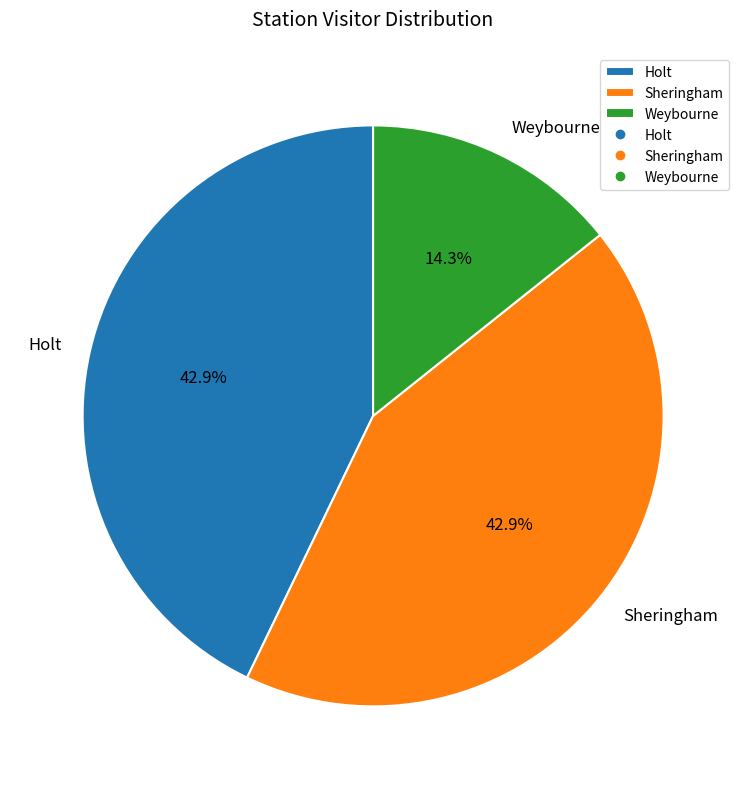

Combined, what portion of the pie is Holt and Sheringham?

85.7%